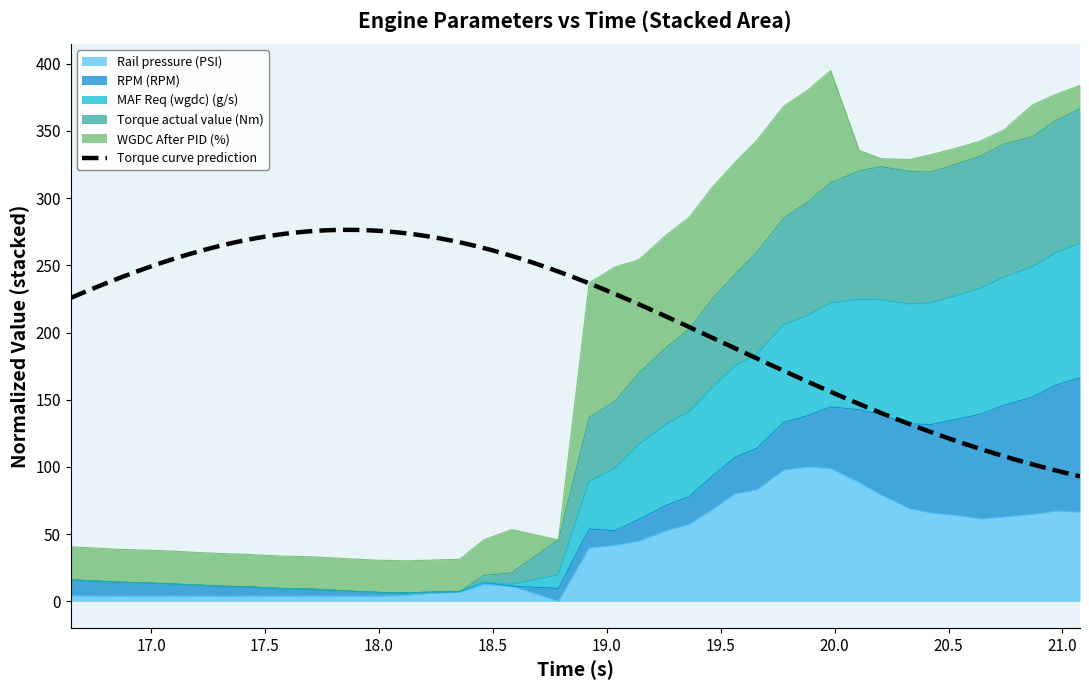

The value of Torque actual value (Nm) at 17.106 is 22.6. True or false?

False